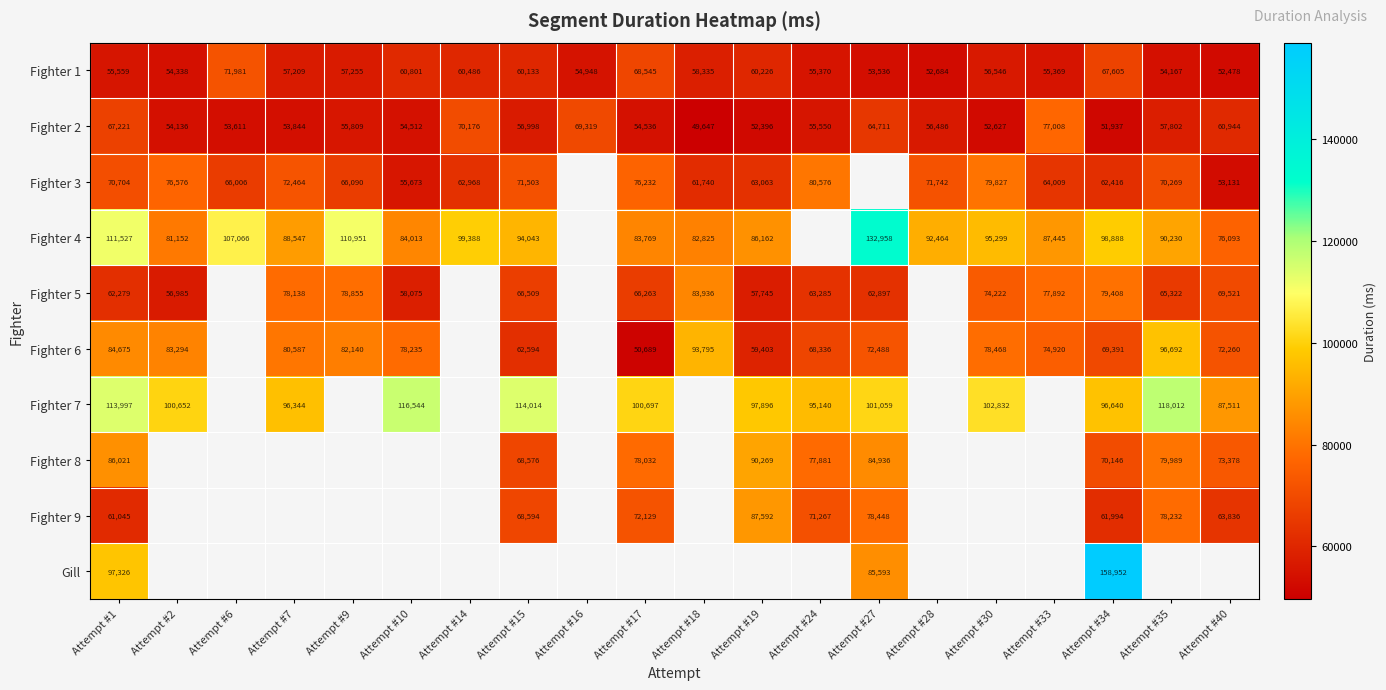

At which label is Fighter 2 closest to 63327?

Attempt #27